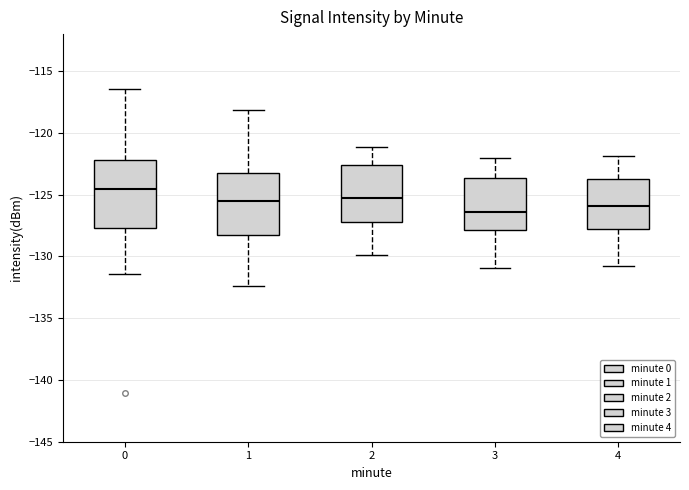

Where is the upper edge of the box at x = 3 on the y-axis? The values are not printed on the chart, so give them approximately, as read against the axis.

-123.5